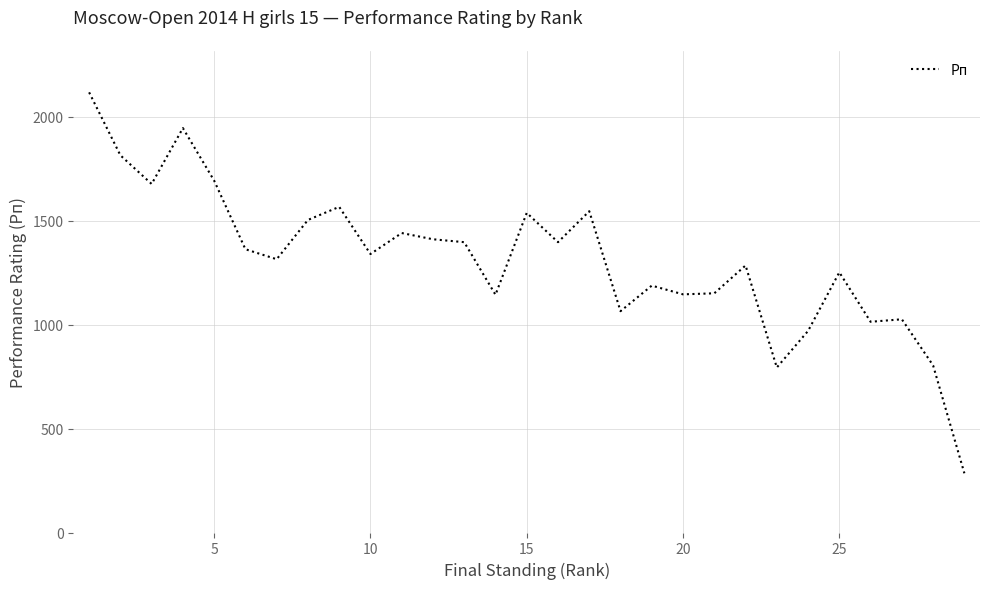

What is the smallest value displayed?

285